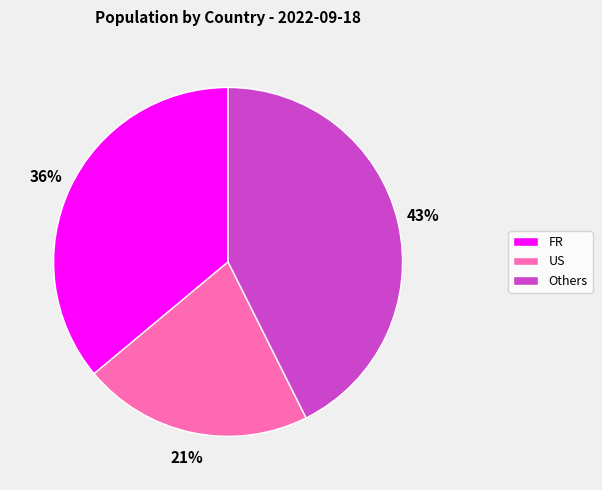

Does FR account for over 50% of the chart?

No